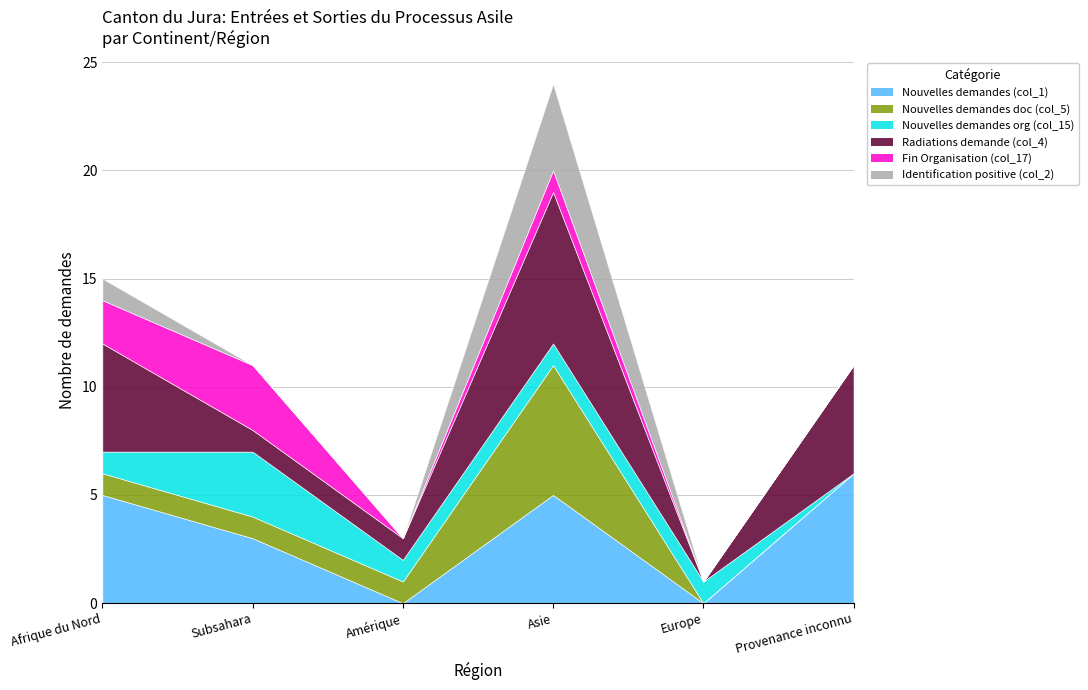

Between Asie and Afrique du Nord, which is larger?

Asie